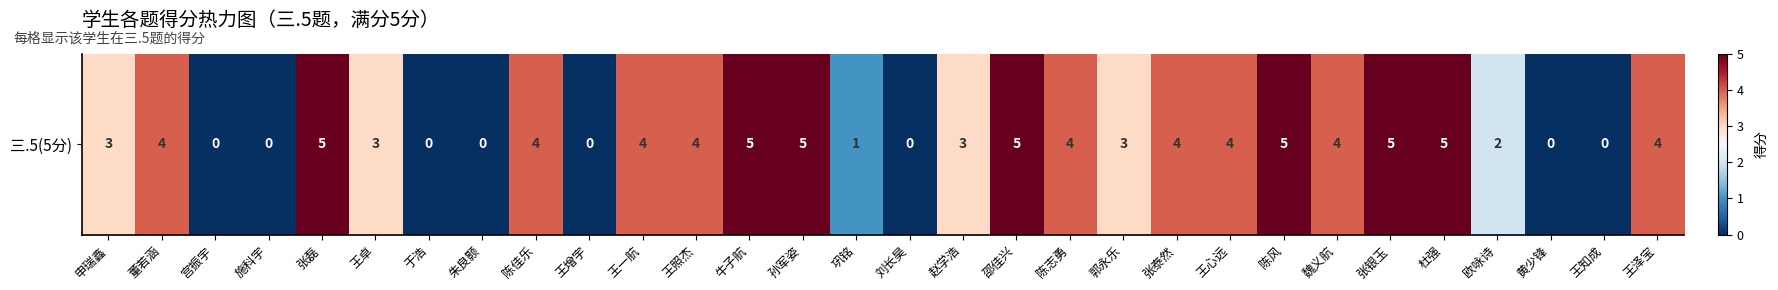

What is the approximate value at 陈风?

5